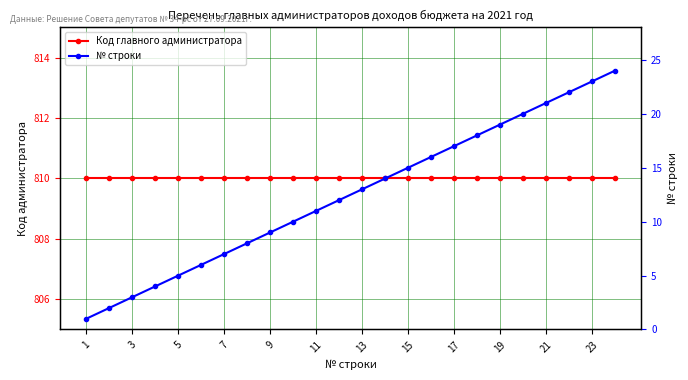

Which category has the highest value in the Код главного администратора series?

1